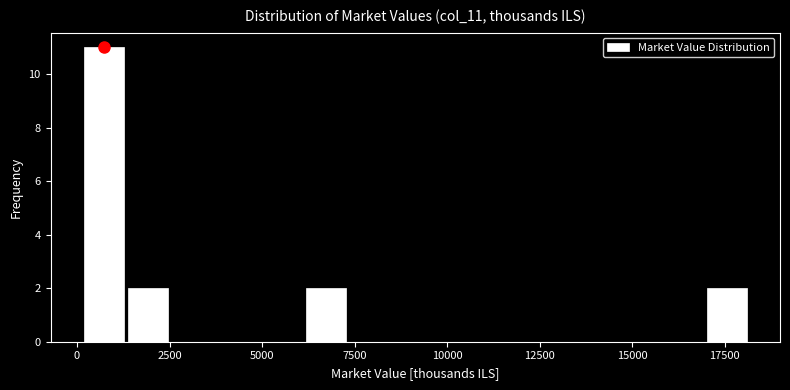

Around what value on the x-axis is the tallest bar? Give the approximate position of its centre, as read against the axis.

500